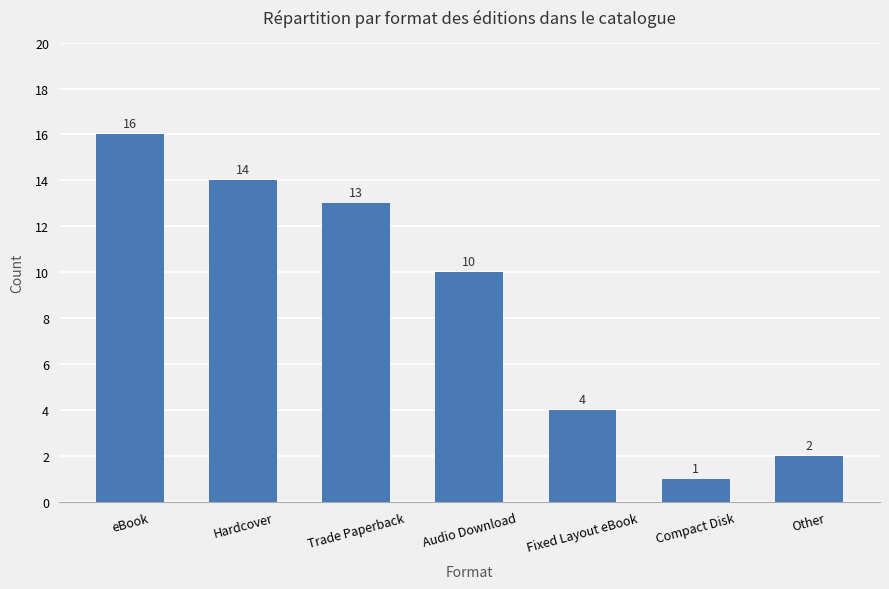

Which label corresponds to the smallest value in the chart?

Compact Disk